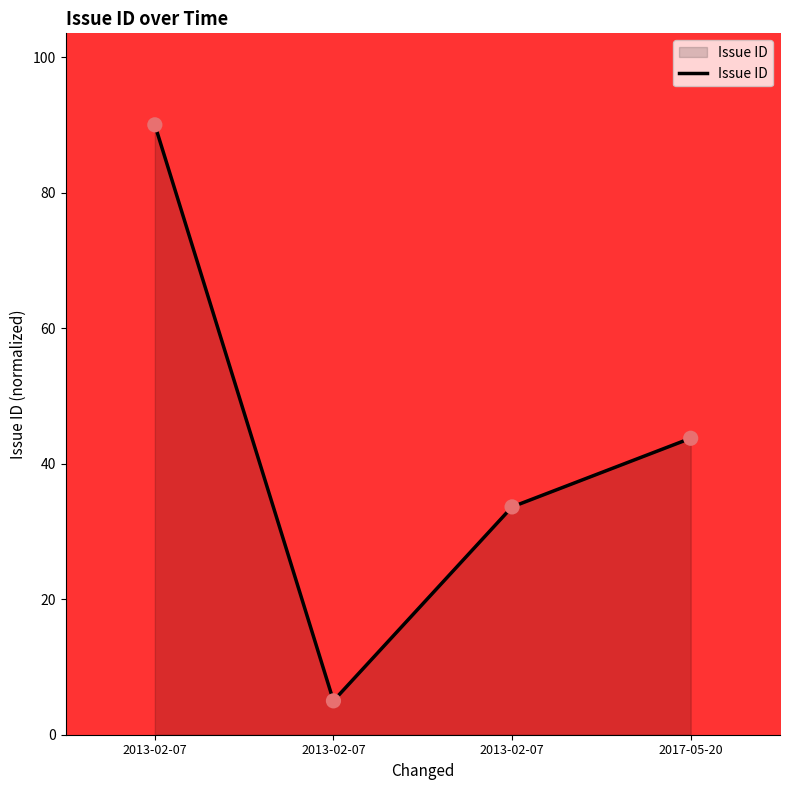

Which has a higher value, 2013-02-07 or 2017-05-20?

2013-02-07